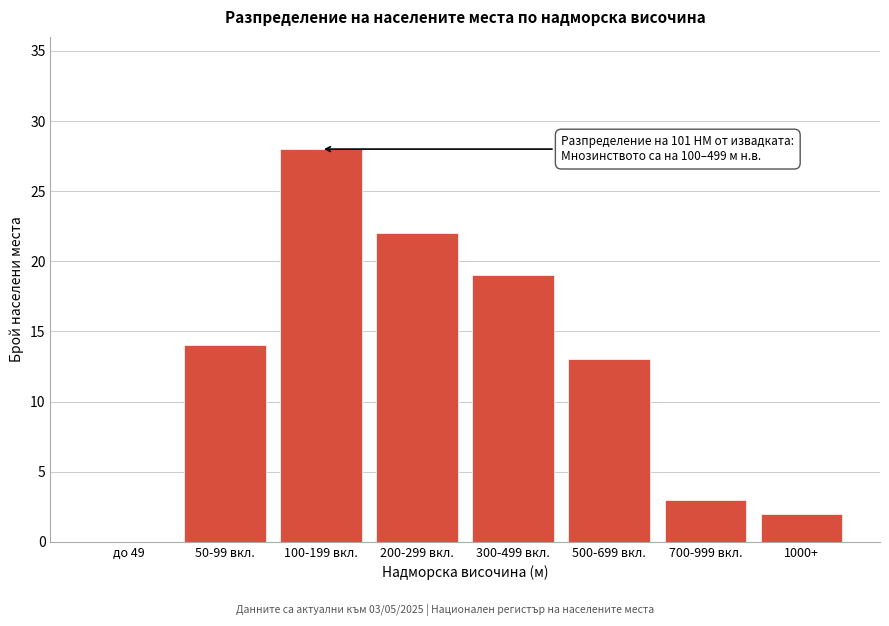

Reading left to right, what are all the values shown in this chart?

до 49=0	50-99 вкл.=14	100-199 вкл.=28	200-299 вкл.=22	300-499 вкл.=19	500-699 вкл.=13	700-999 вкл.=3	1000+=2